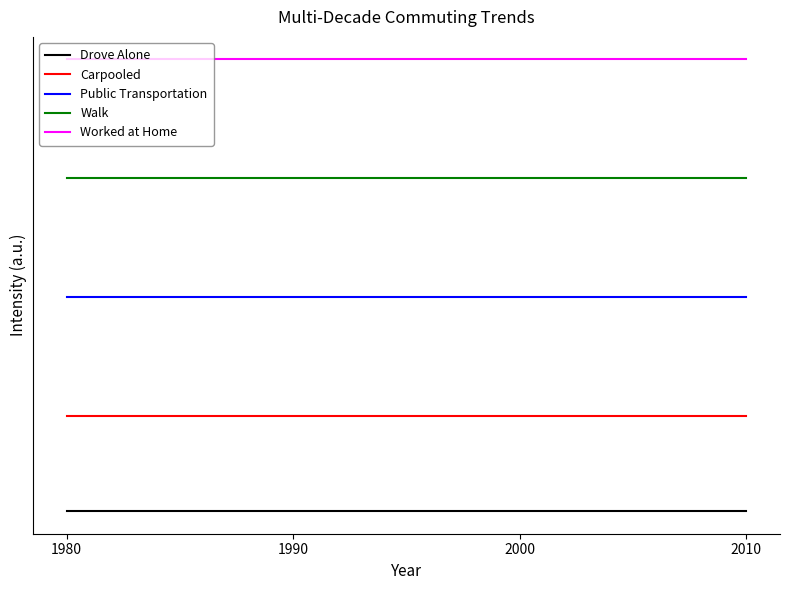

Is this an area chart (filled region under the line)?

No